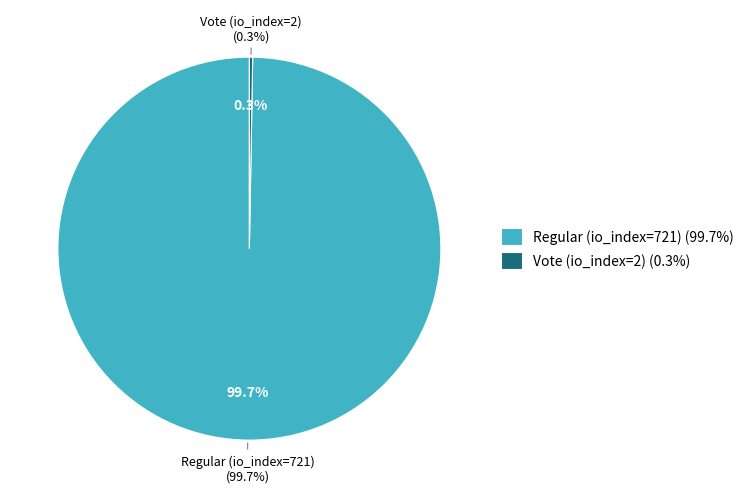

Between Regular (io_index=721) and Vote (io_index=2), which is larger?

Regular (io_index=721)